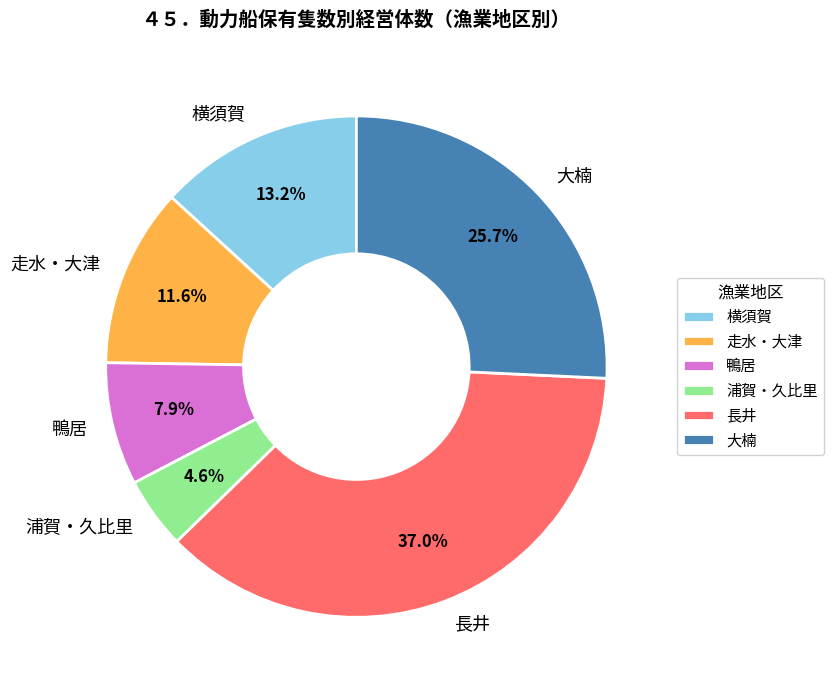

Which category has the smallest portion of the pie?

浦賀・久比里